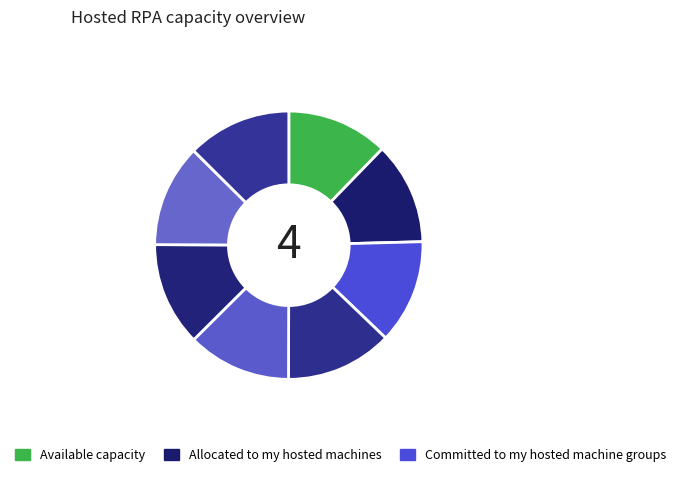

Count the number of slices in the pie.

8